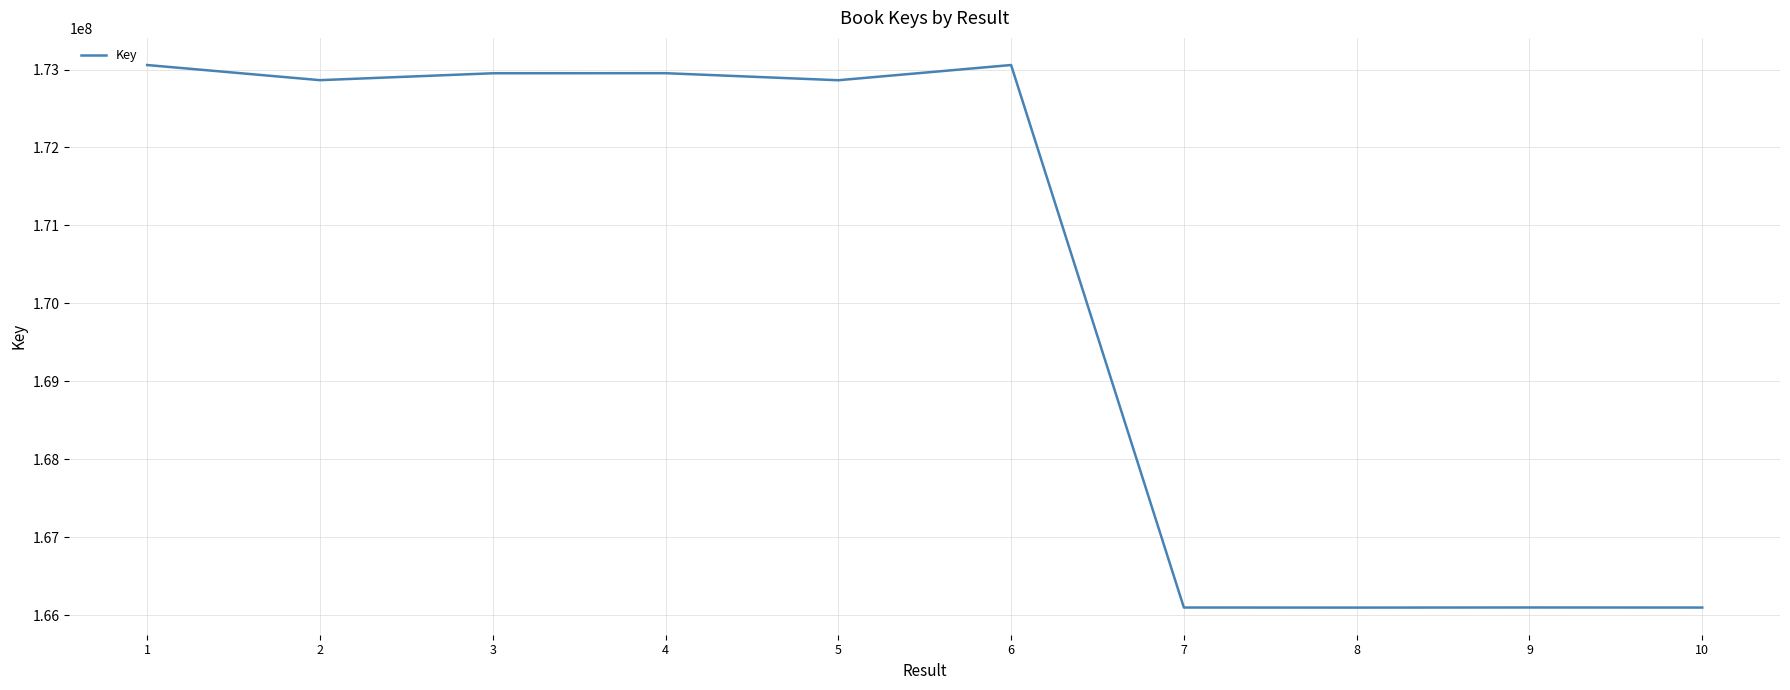

The chart shows a value of 173057575 at 1. True or false?

True